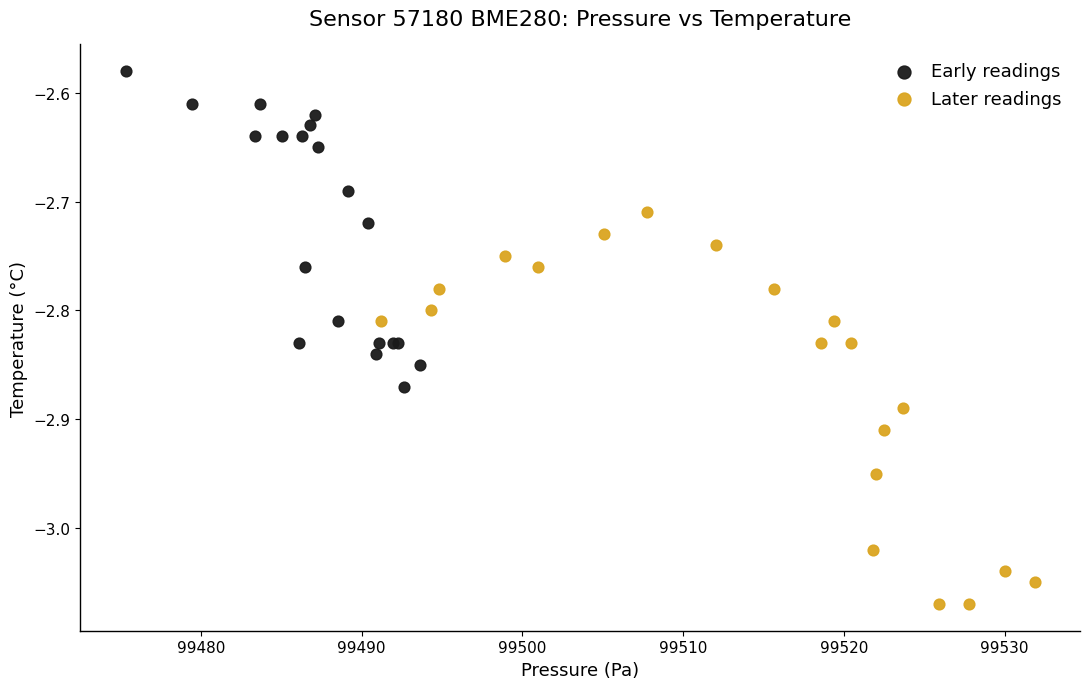

Which series reaches the minimum Y coordinate?

Later readings